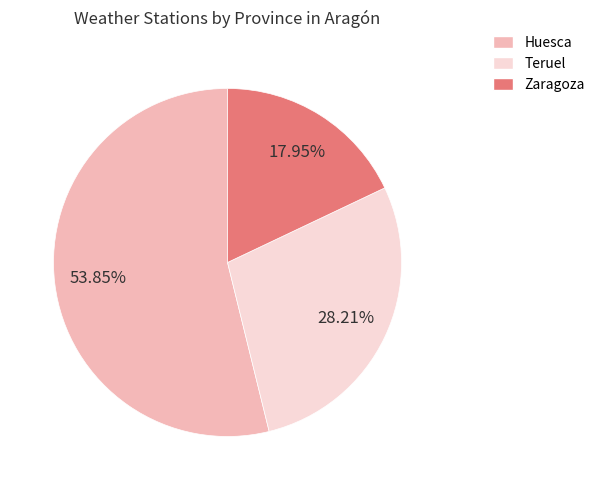

What is the ratio of the value at Teruel to the value at Zaragoza?

1.6